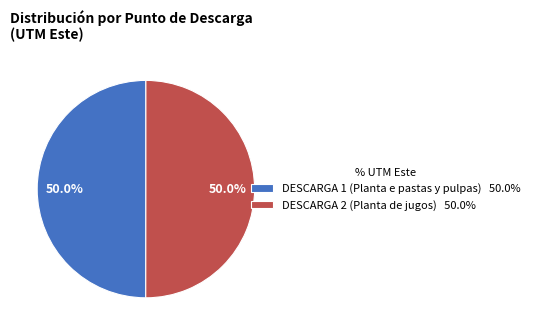

Approximately how many times larger is the value at DESCARGA 2 (Planta de jugos) compared to DESCARGA 1 (Planta e pastas y pulpas)?

1.0